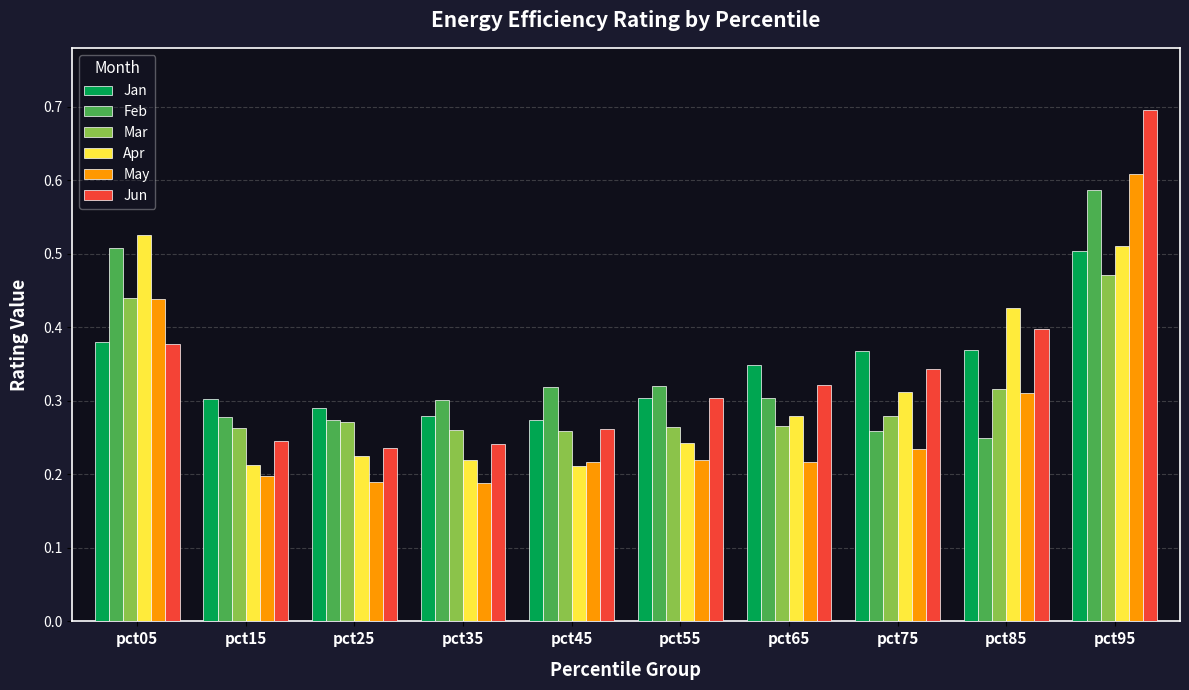

The value of Mar at pct75 is 0.1. True or false?

False